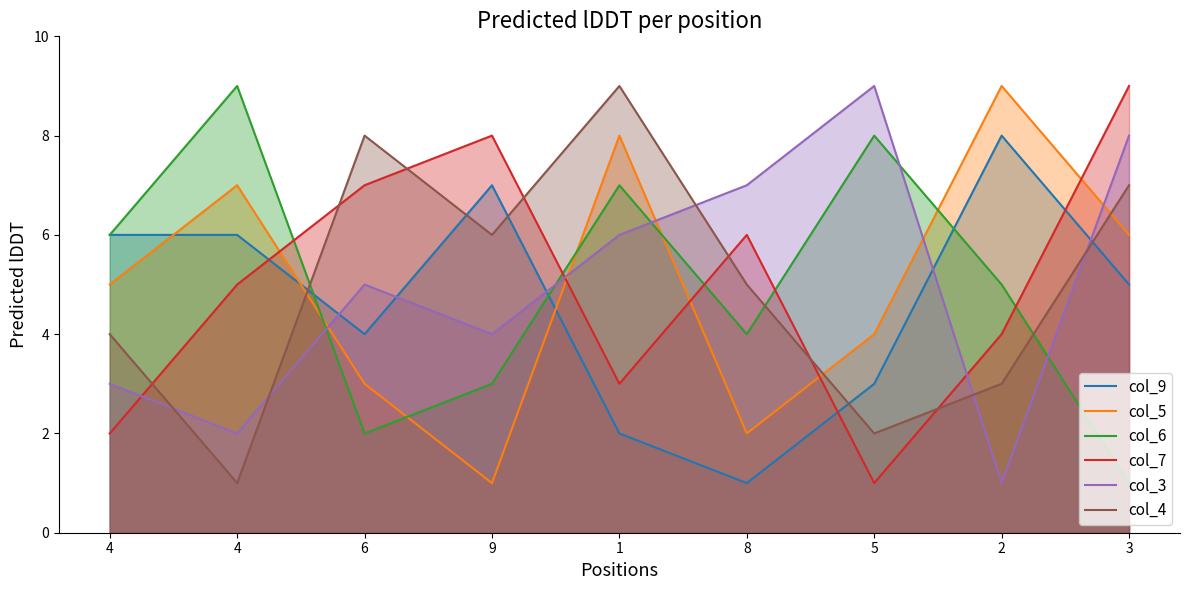

Is the value of col_7 at 5 greater than the value of col_6 at 4?

No